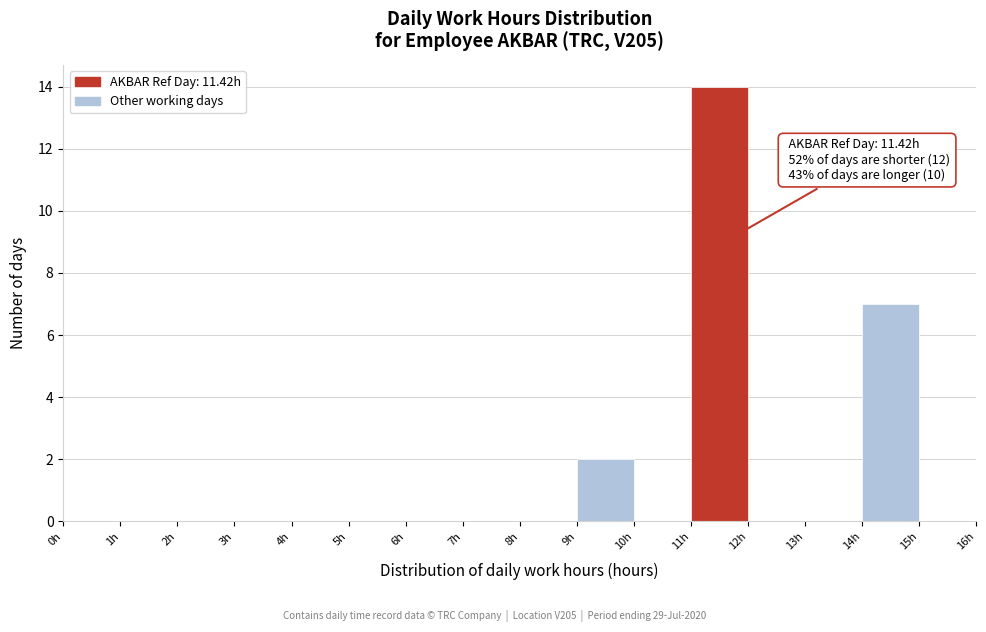

Which range on the x-axis has the tallest bar?

11 to 12